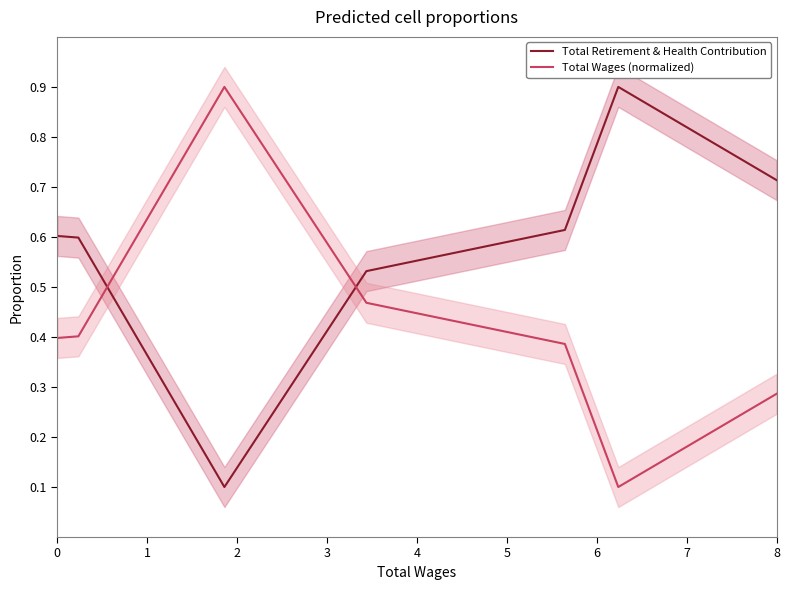

In Total Retirement & Health Contribution, how many points are higher than both neighbors (excluding endpoints)?

1